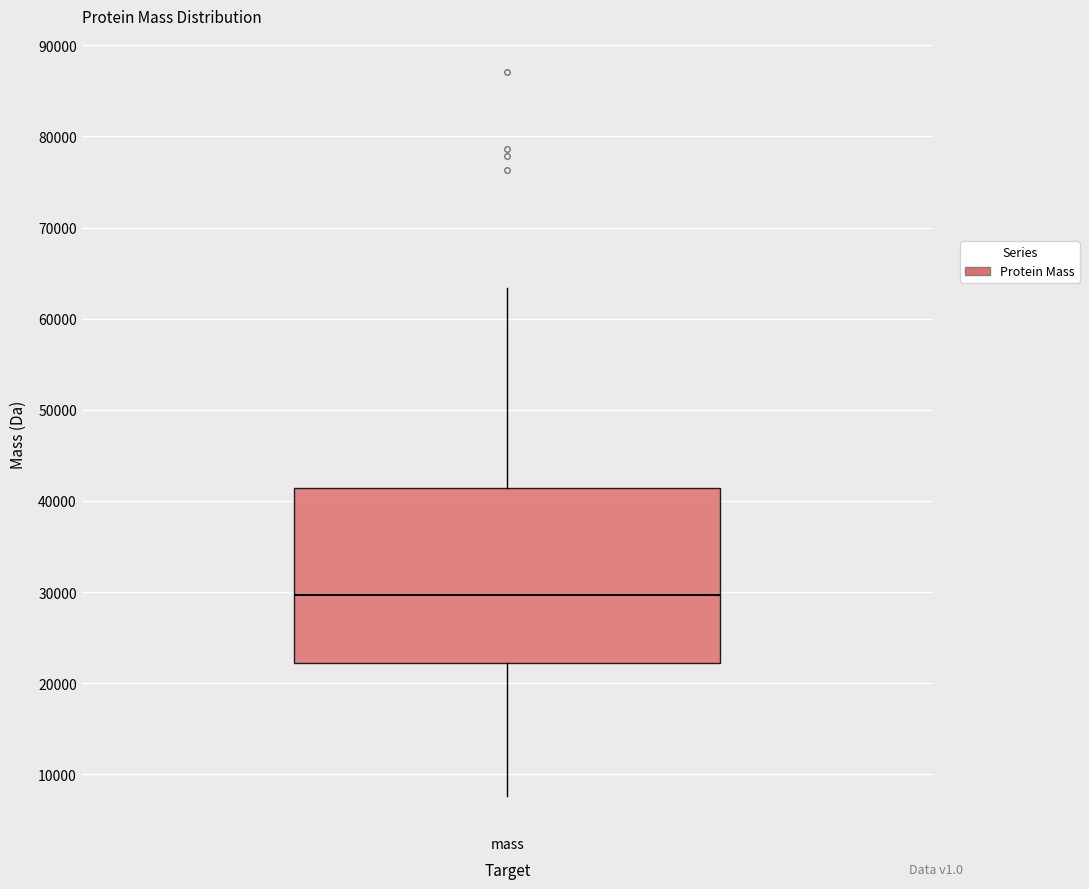

Transcribe this box plot: give where the median line is, the range the box spans, and where the two whiskers end, as read against the y-axis. The values are not printed on the chart, so give them approximately, as read against the axis.

median 30000, box 22000 to 41000, whiskers 8000 to 63000